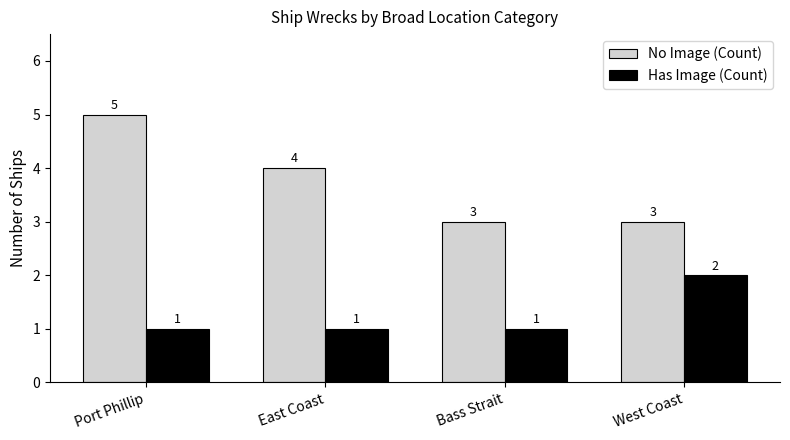

Where does the No Image (Count) series first go above 4?

Port Phillip